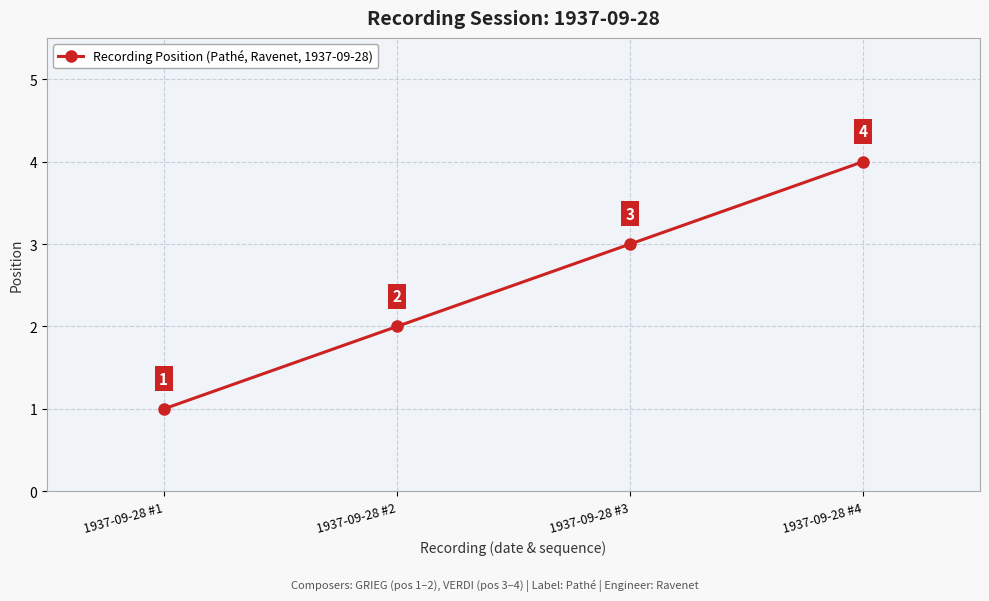

How many lines are shown in the chart?

1